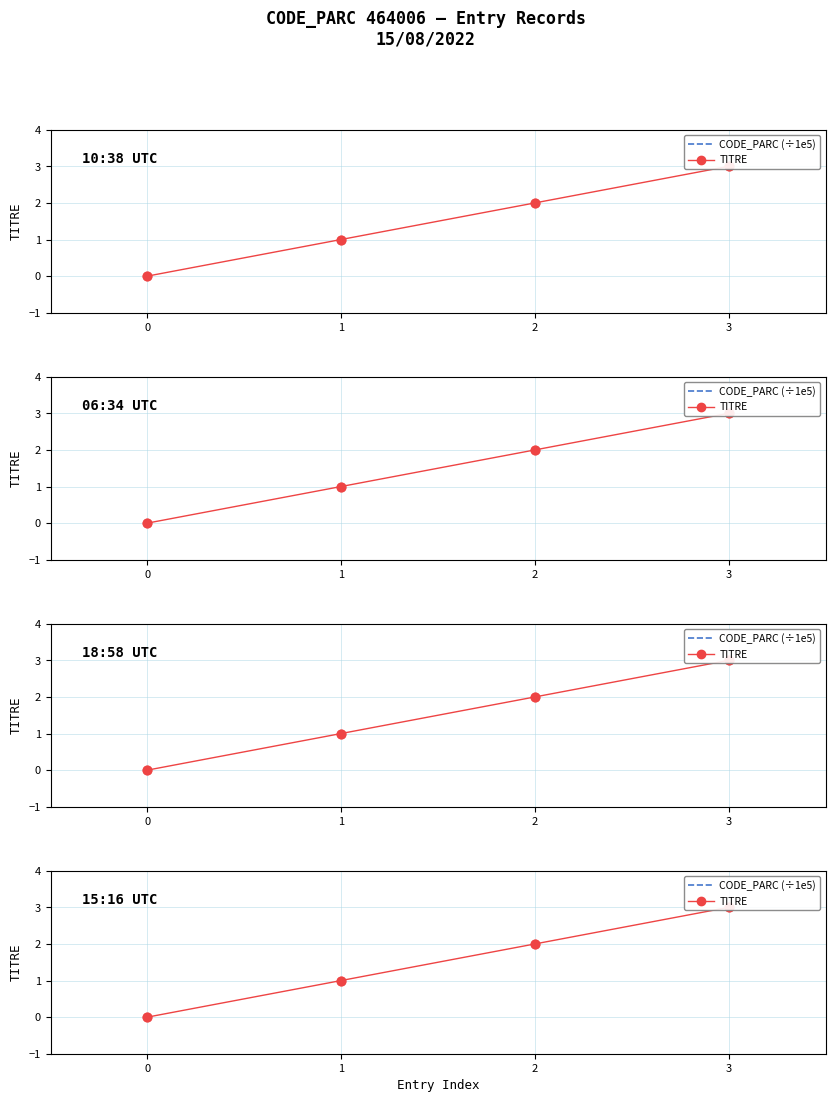

Is the value of CODE_PARC (÷1e5) at 2 greater than the value of TITRE at 1?

Yes